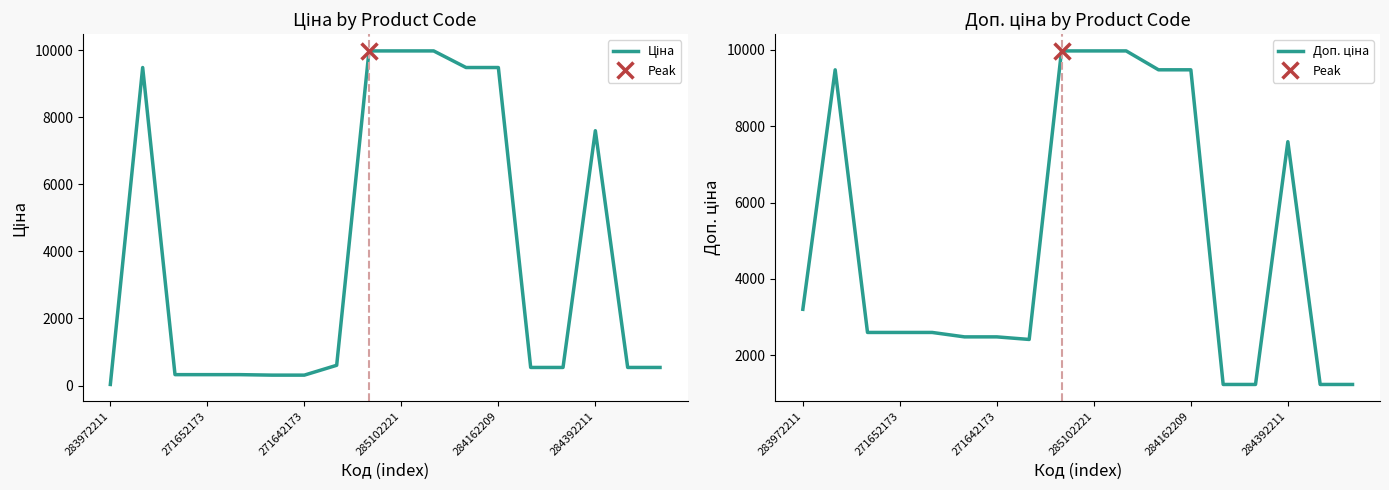

True or false: Доп. ціна and Ціна cross at least once.

False